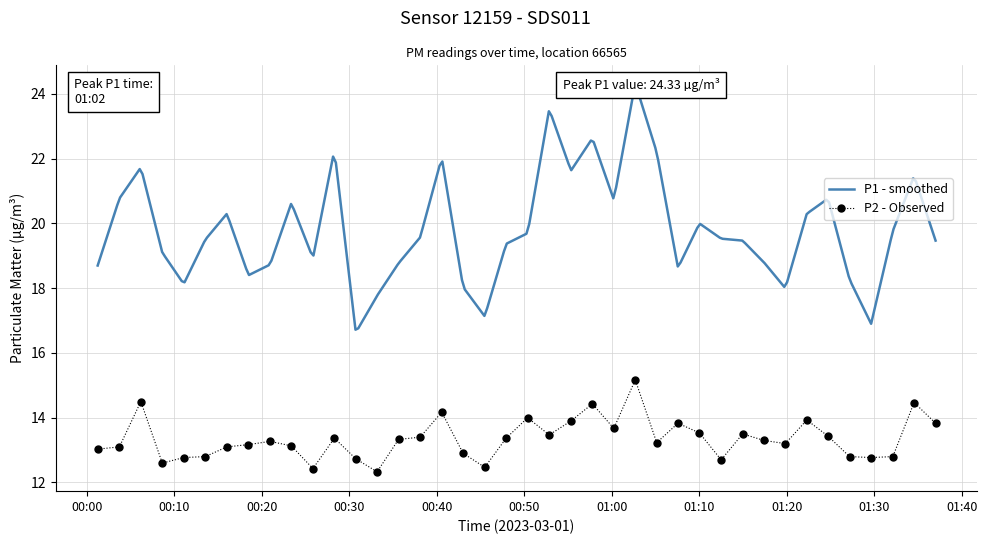

What is the value of the P2 - Observed point at the 35th from the left?

13.4